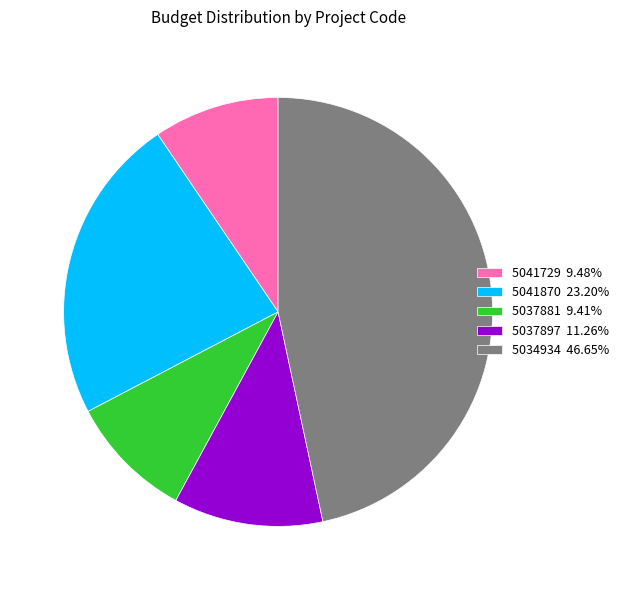

Count the number of slices in the pie.

5